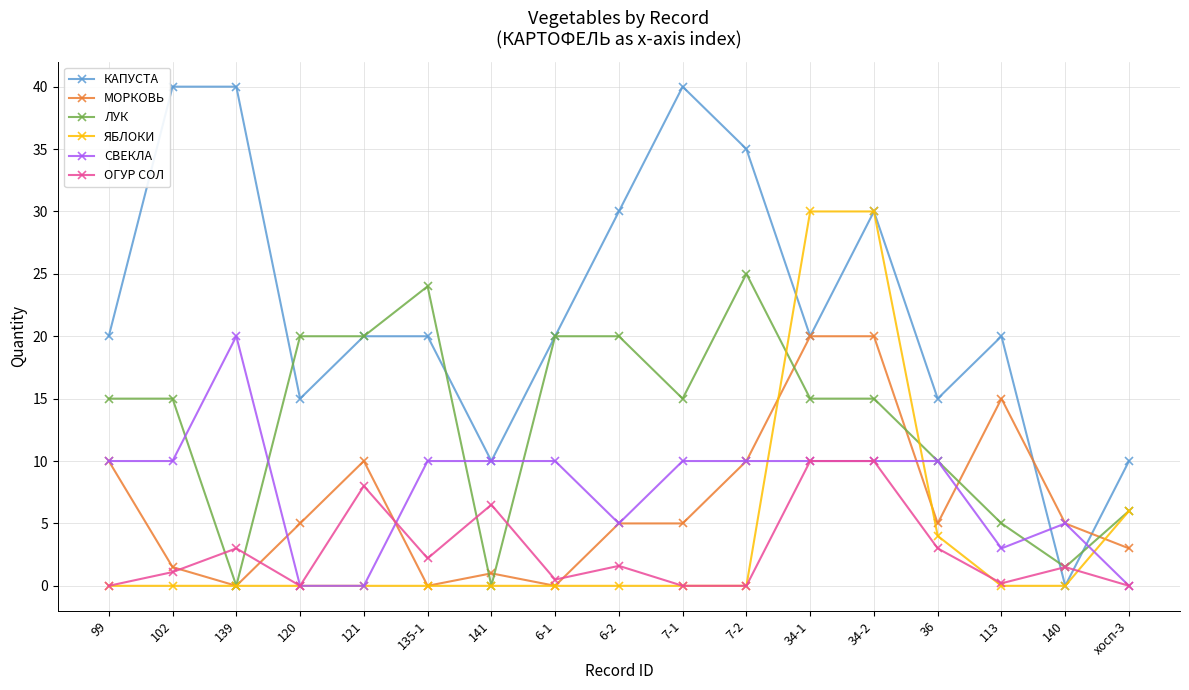

How many distinct data groups are displayed?

6